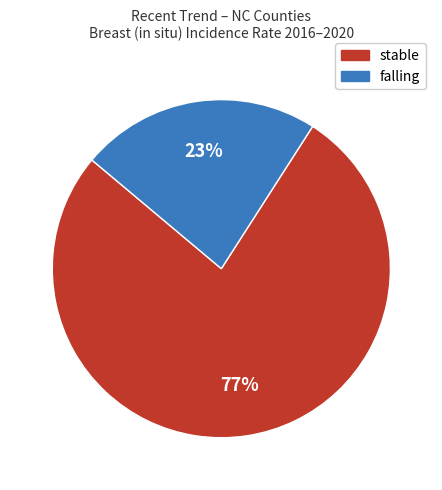

Count the number of slices in the pie.

2